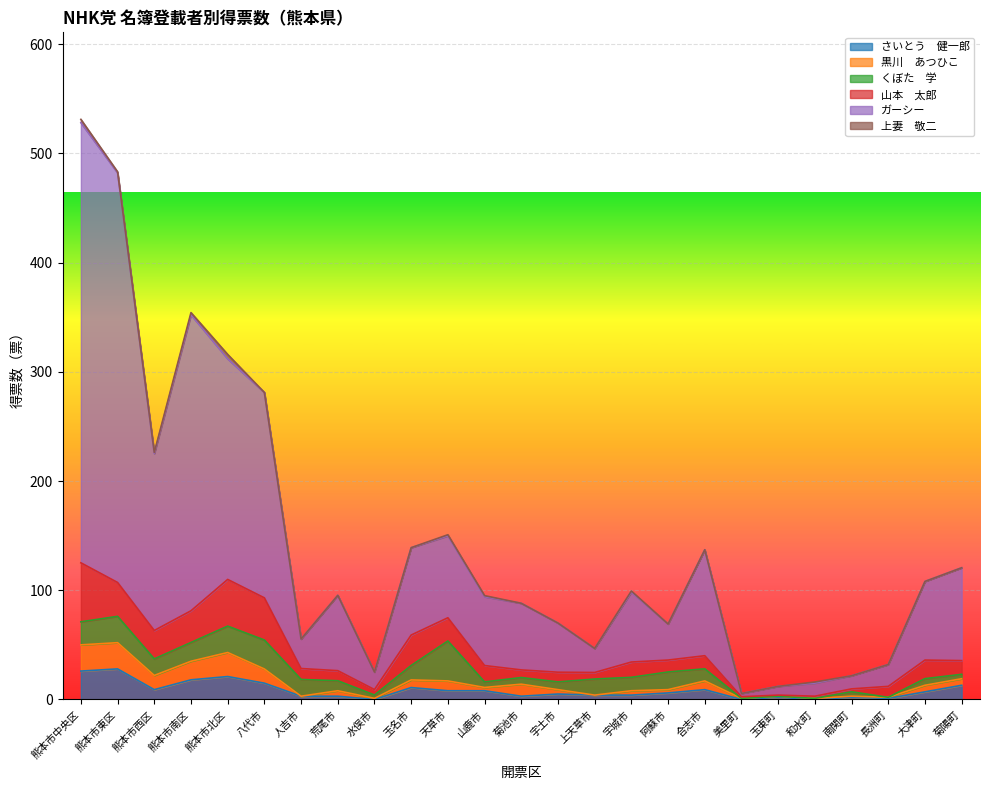

What is the spread (max minus min) of values at 大津町?

72.0